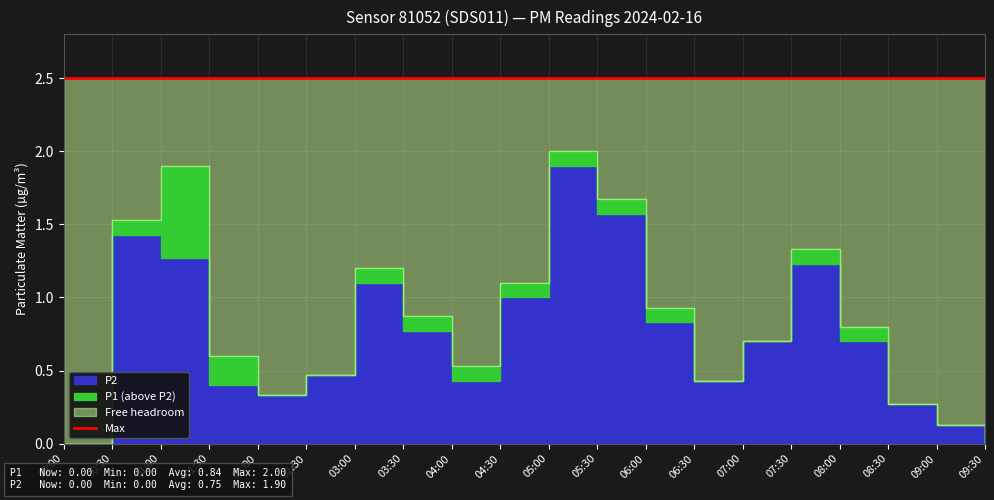

How many data points in P1 are above 0?

18